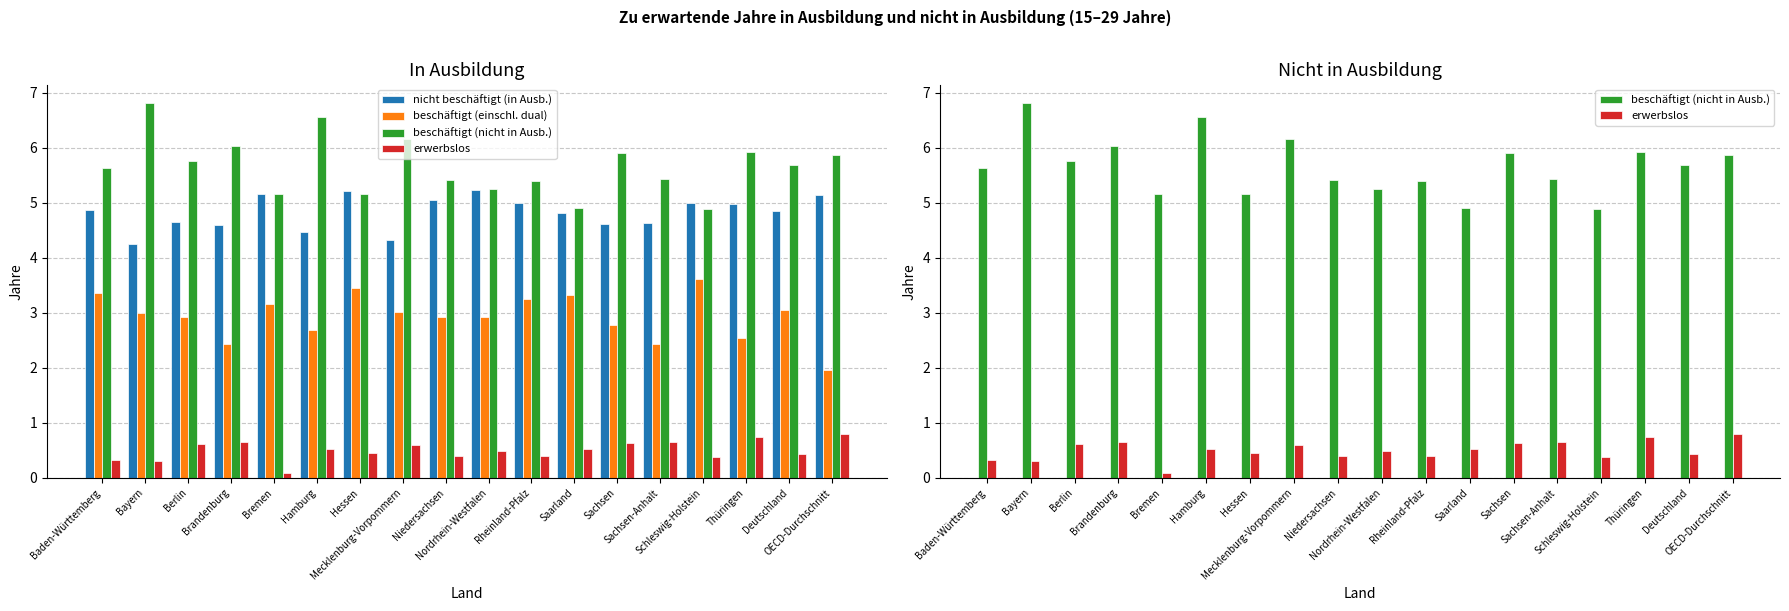

List the series in order of their peak value, highest first.

beschäftigt (nicht in Ausb.), nicht beschäftigt (in Ausb.), beschäftigt (einschl. dual), erwerbslos